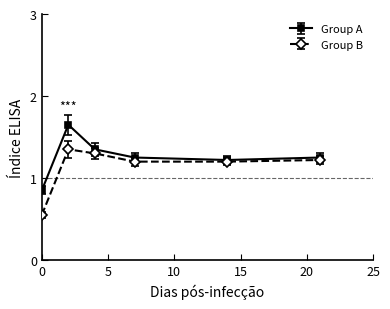

At how many categories does at least one series exceed 0?

6